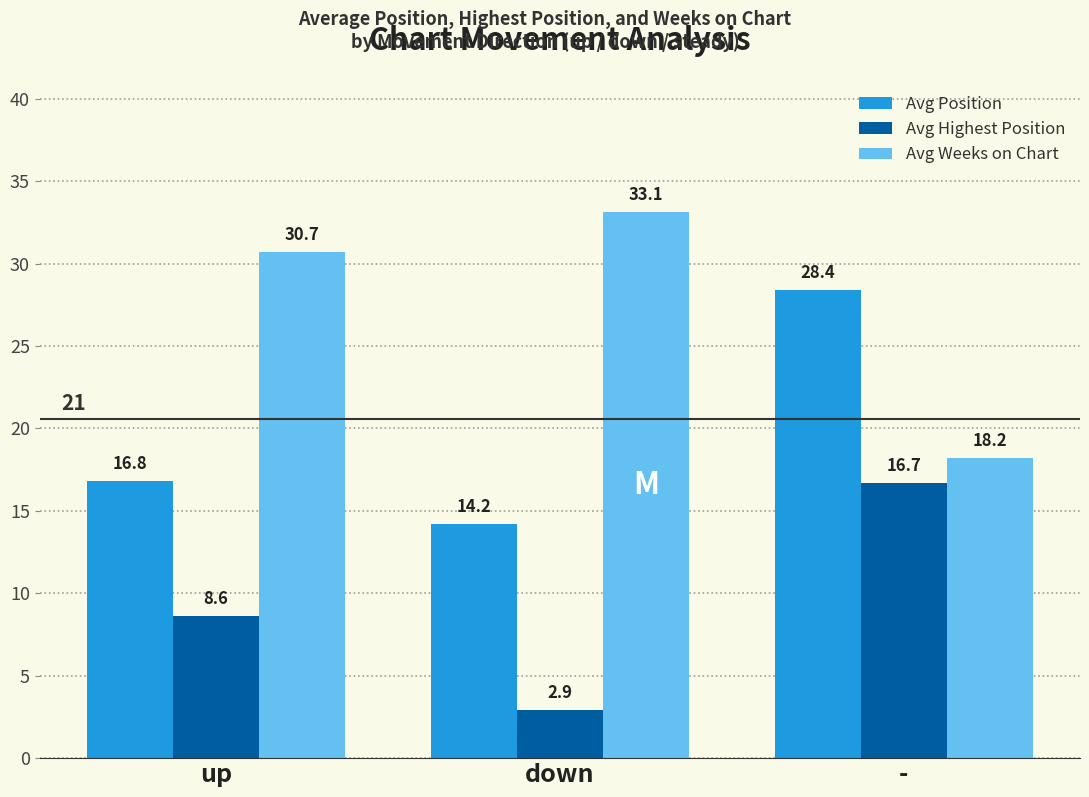

True or false: Avg Weeks on Chart has a value of 30.7 at up.

True